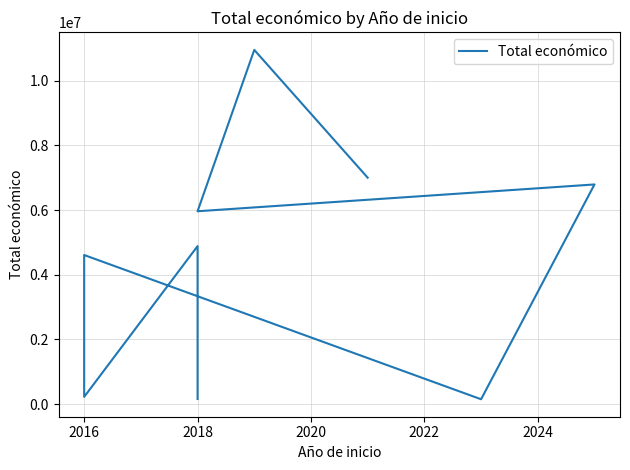

True or false: there are more than 0 points higher than both neighbors.

True